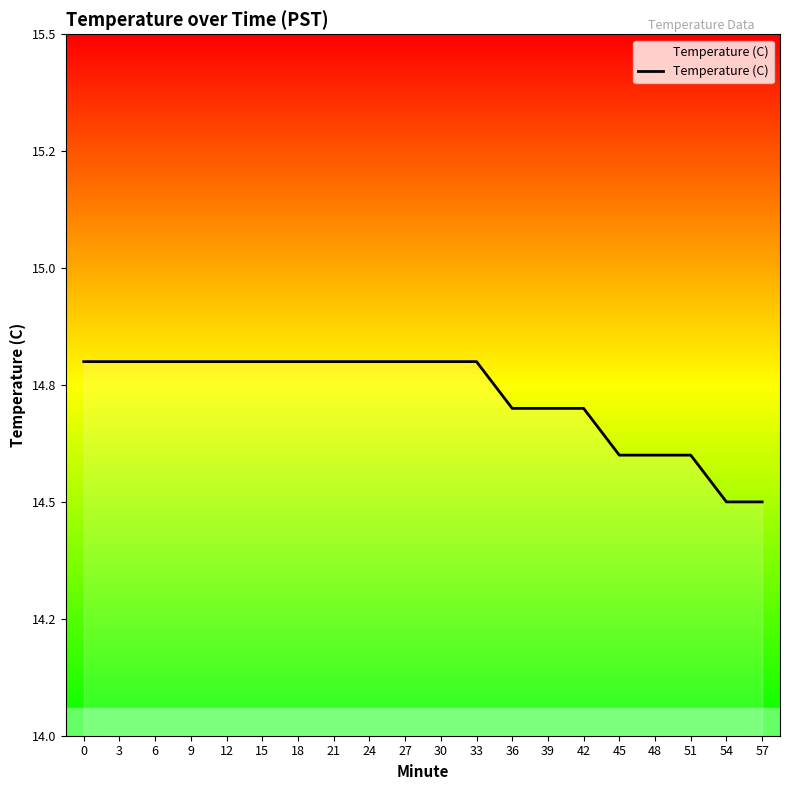

Is this an area chart (filled region under the line)?

Yes